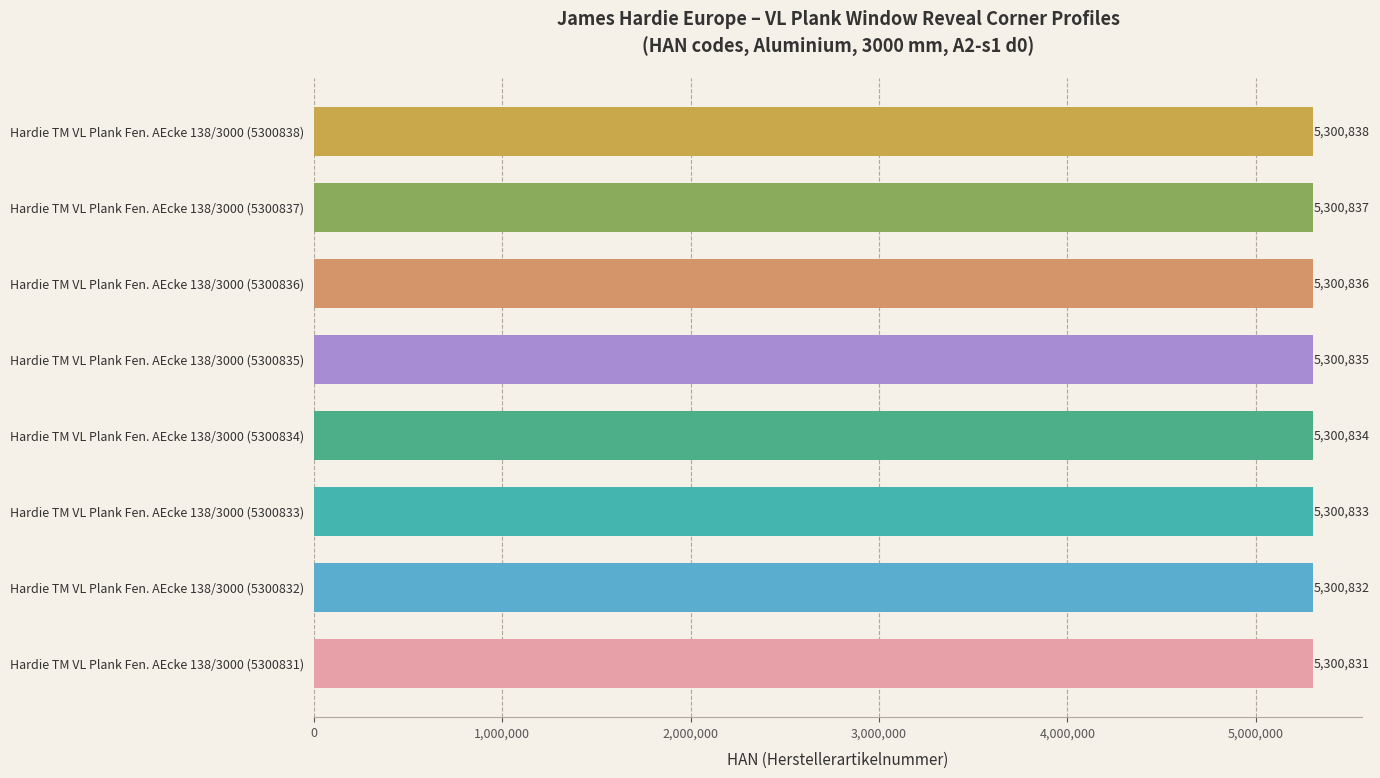

Are the bars grouped side by side (vs. stacked)?

No